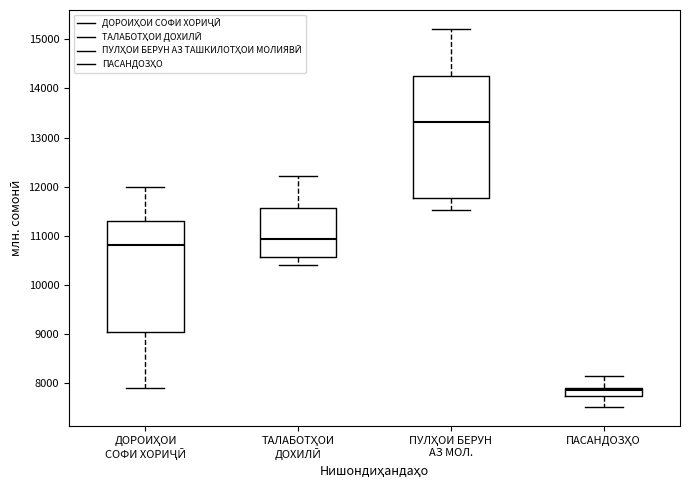

Which box is the tallest, from its lower edge to its upper edge?

ПУЛҲОИ БЕРУН АЗ МОЛ.